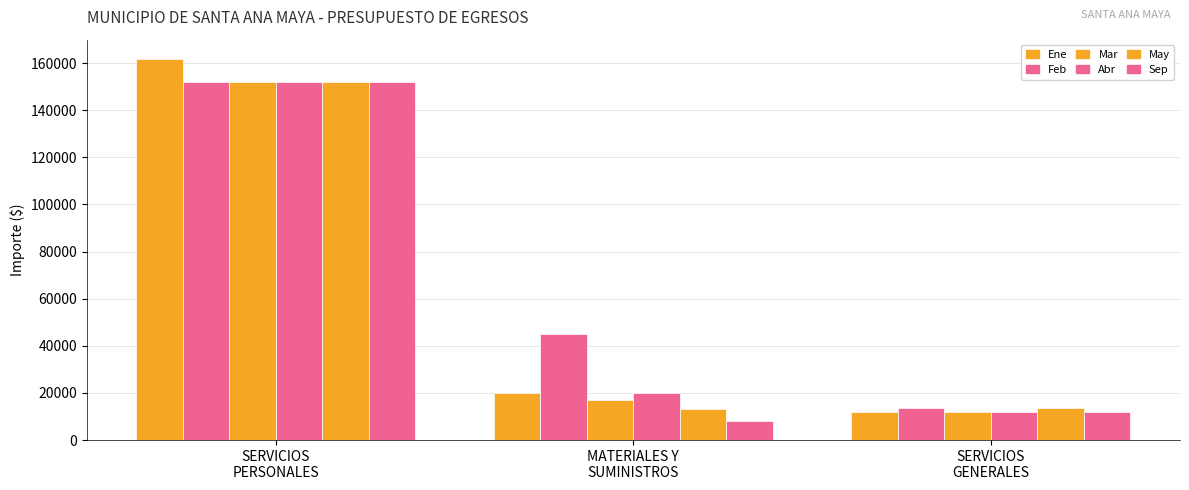

How many distinct data groups are displayed?

6